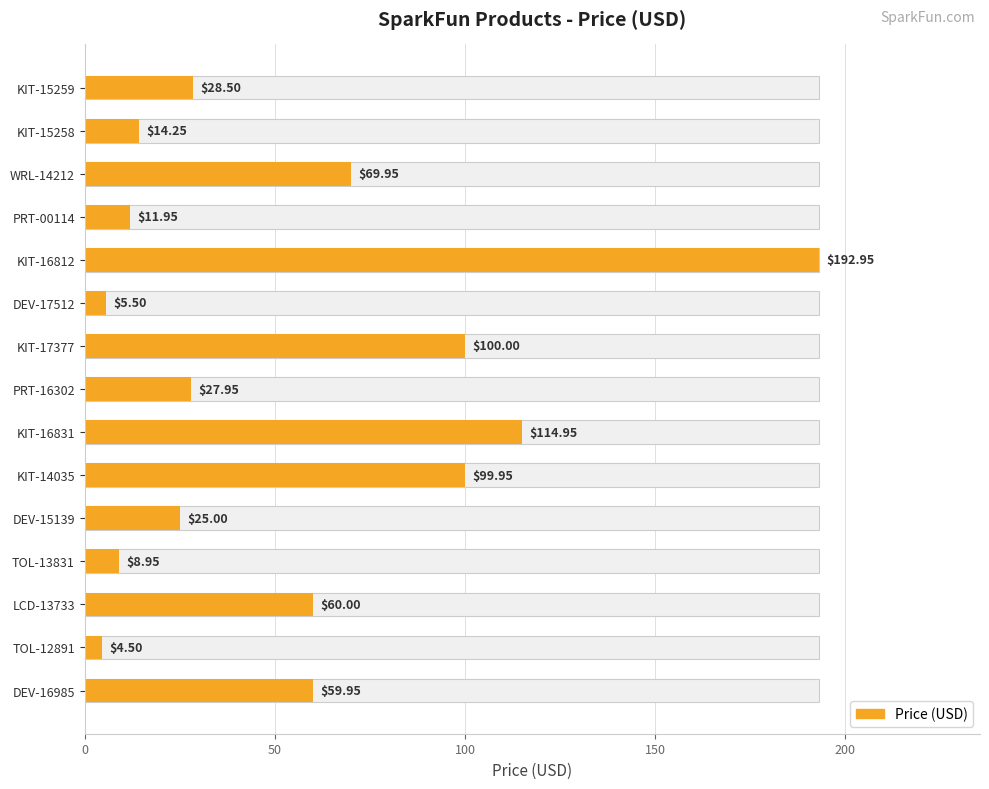

What is the difference between the maximum and second lowest values?

187.4